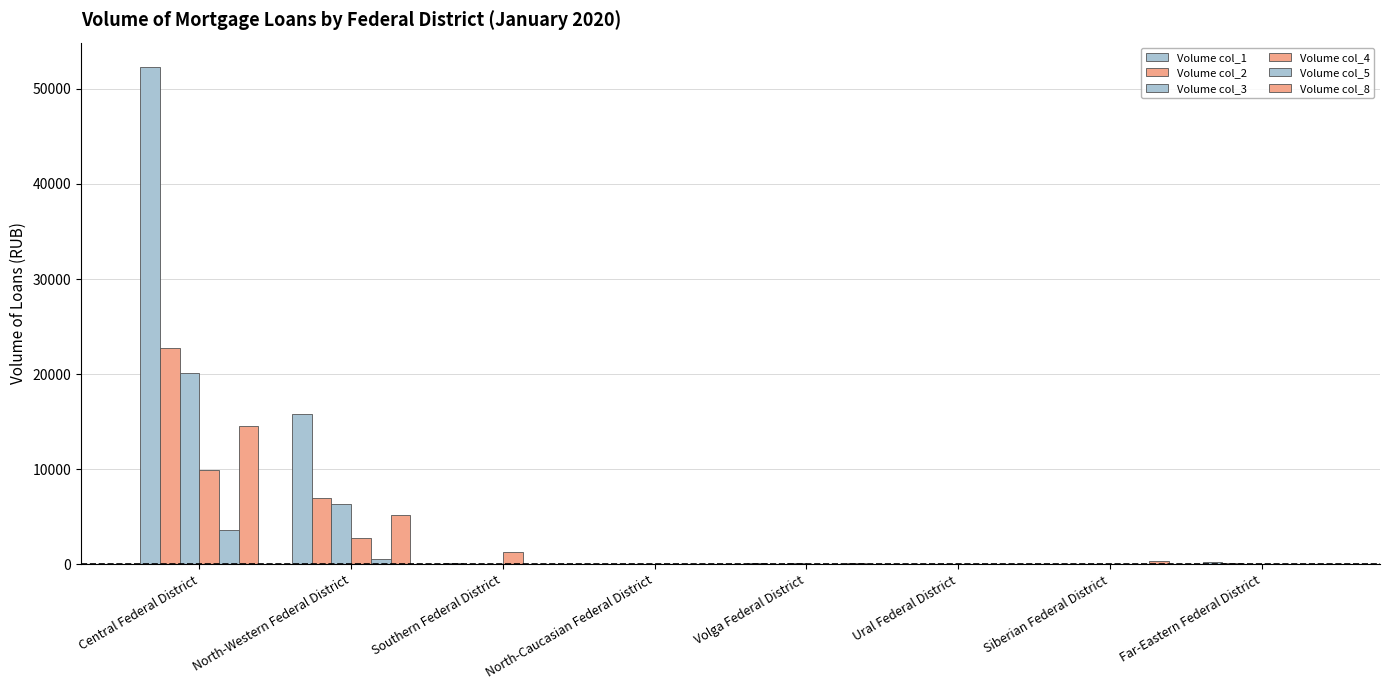

At how many categories does at least one series exceed 26182?

1